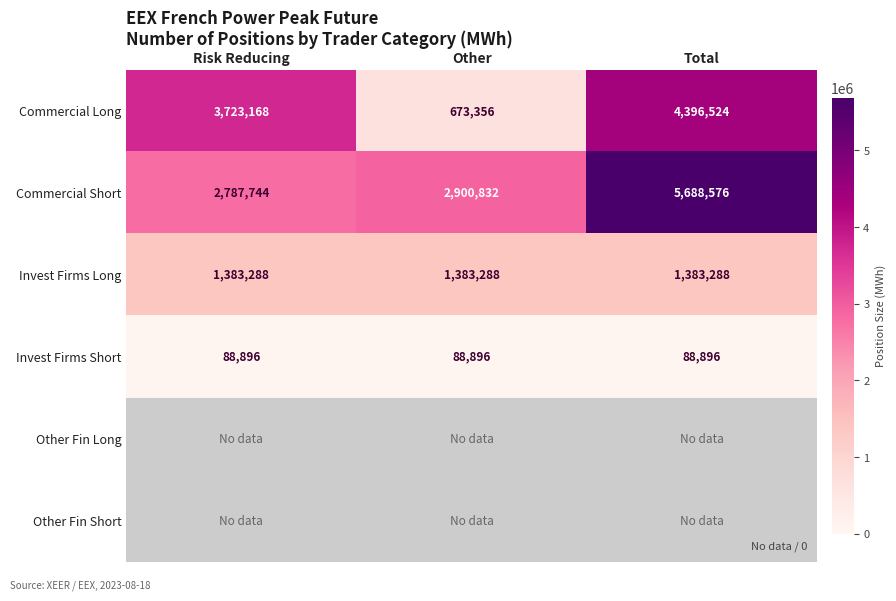

What is the maximum value shown in the chart?

5688576